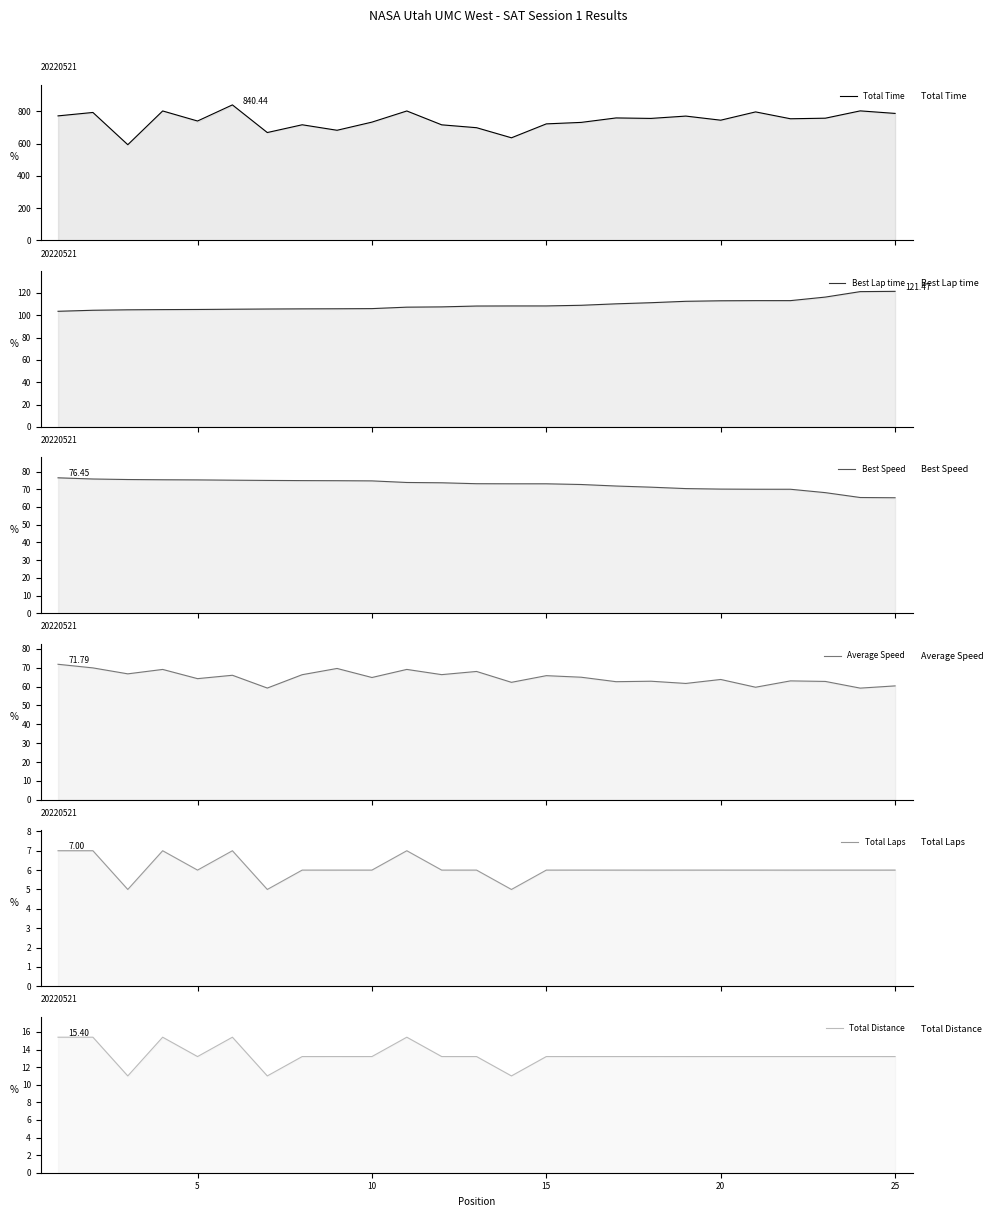

How many series are shown in this chart?

6